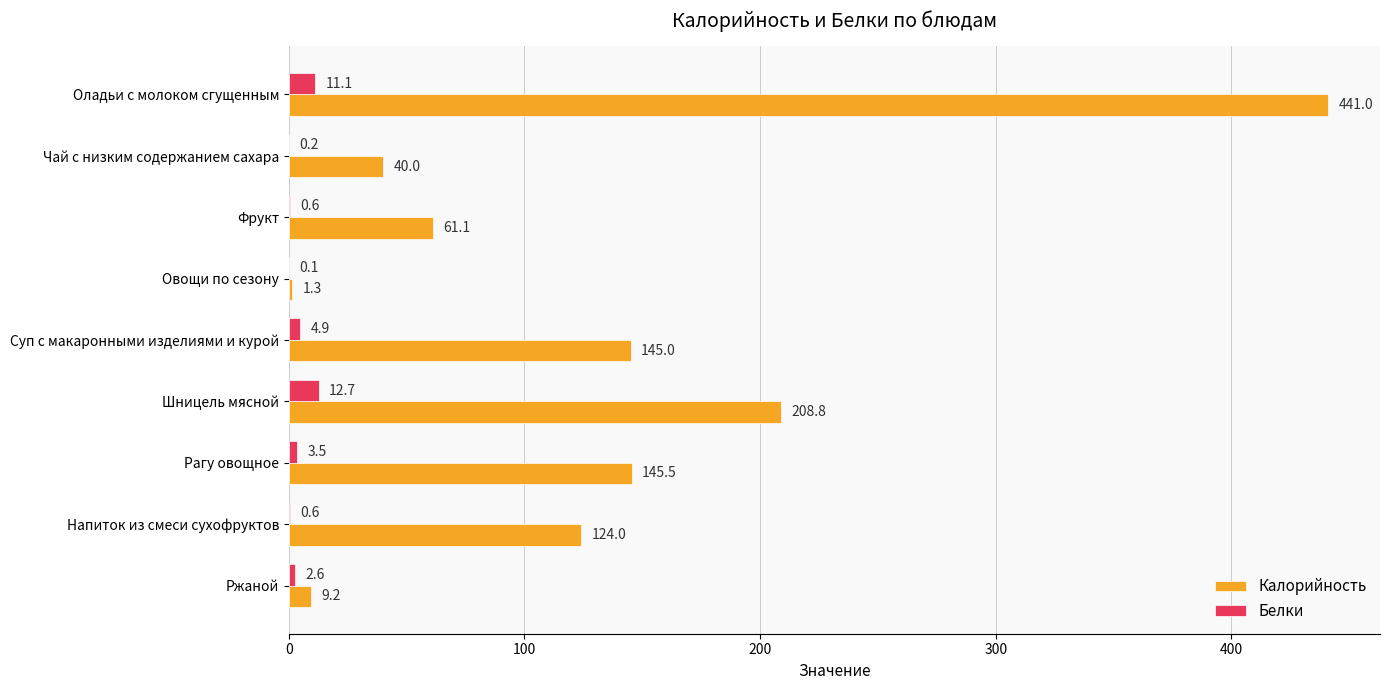

True or false: Калорийность has a value of 9.2 at Ржаной.

True